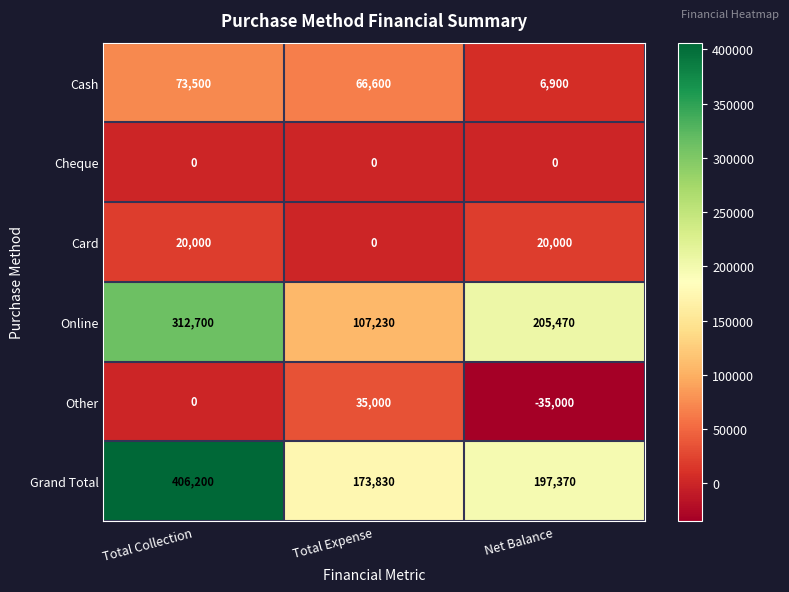

Reading left to right, extract all data points from this chart.

Cash: Total Collection=73500	Total Expense=66600	Net Balance=6900
Cheque: Total Collection=0	Total Expense=0	Net Balance=0
Card: Total Collection=20000	Total Expense=0	Net Balance=20000
Online: Total Collection=312700	Total Expense=107230	Net Balance=205470
Other: Total Collection=0	Total Expense=35000	Net Balance=-35000
Grand Total: Total Collection=406200	Total Expense=173830	Net Balance=197370